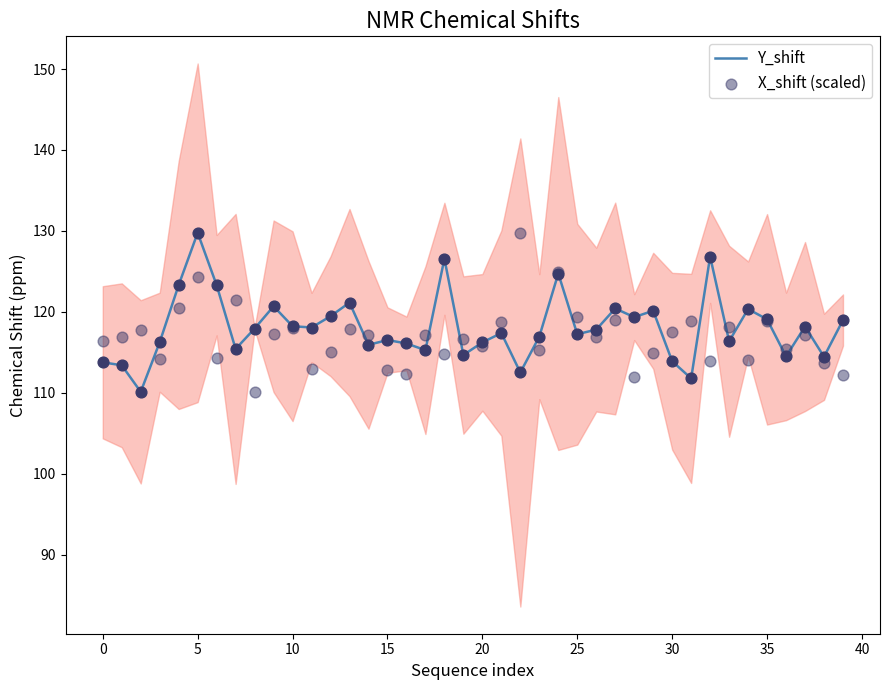

Is the value of X_shift (scaled) at 14 greater than the value of Y_shift at 13?

No